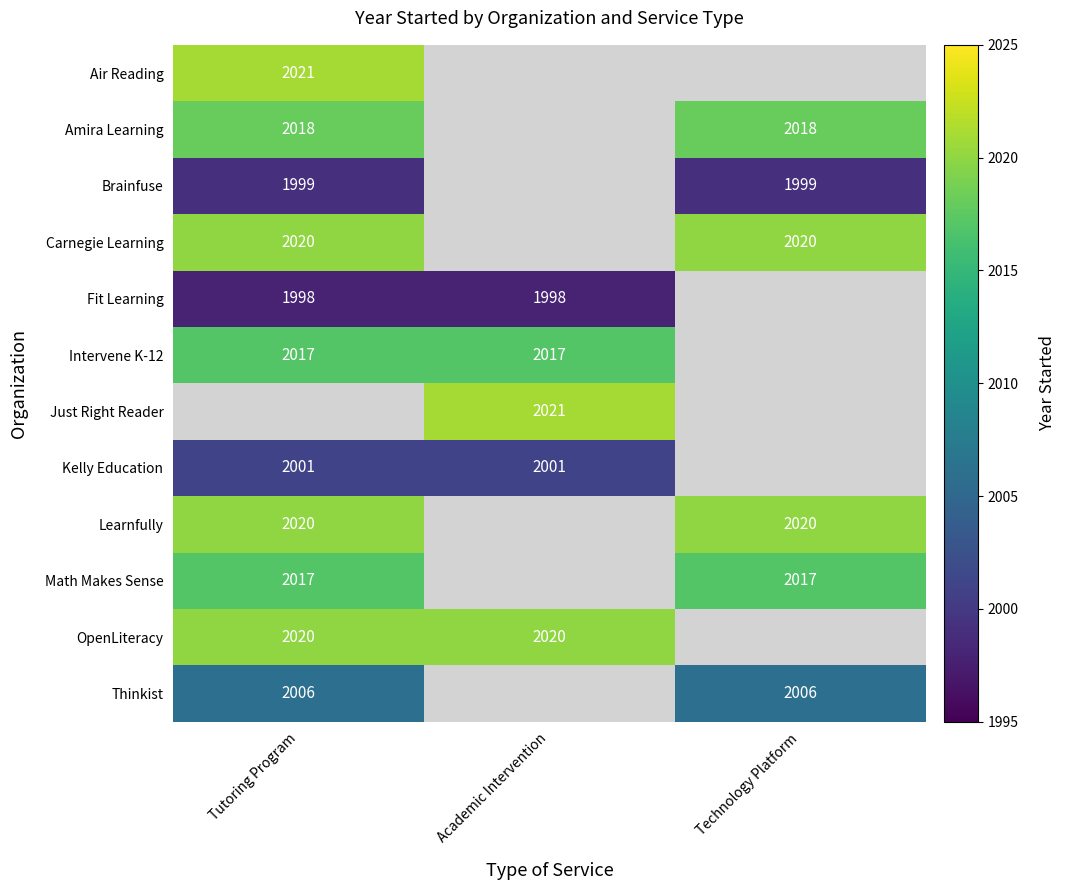

The value of Thinkist at Tutoring Program is 3382. True or false?

False